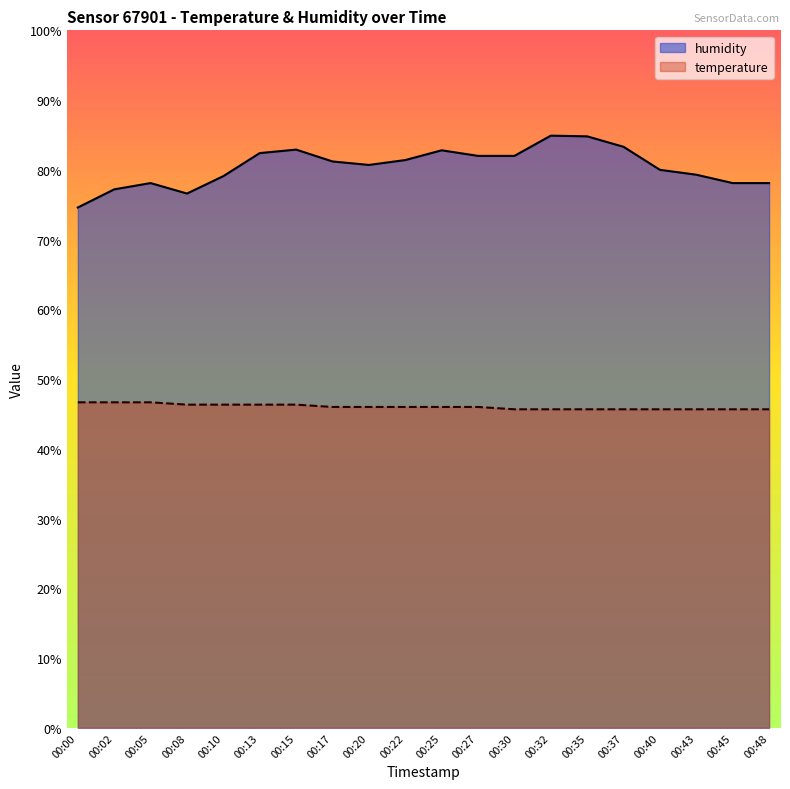

What is the highest value of the temperature series?

46.7